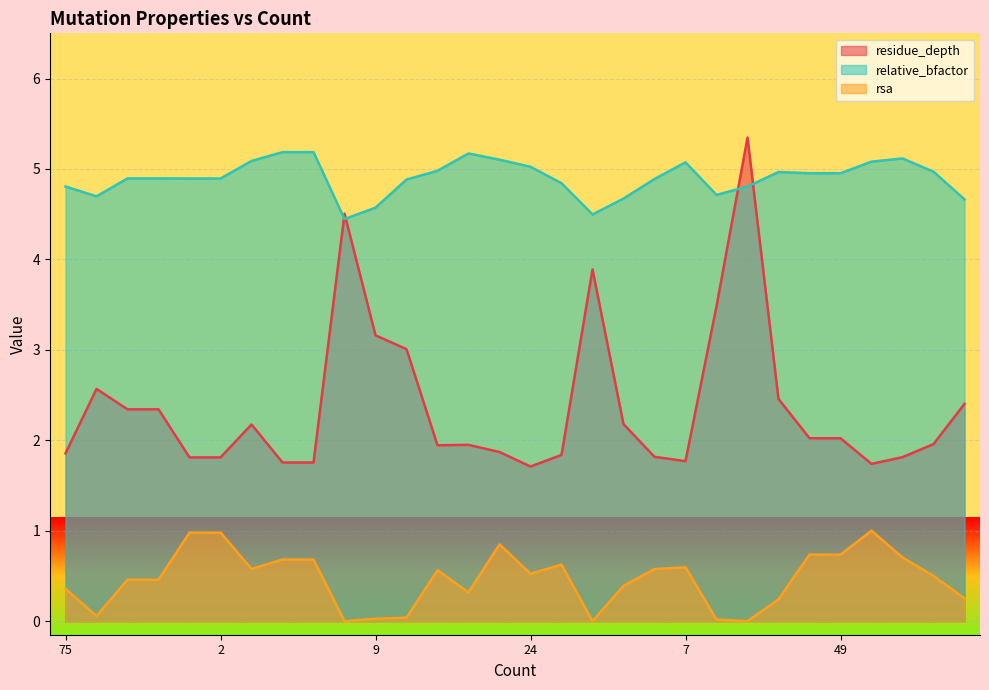

At which category is the sum across all series the highest?

21